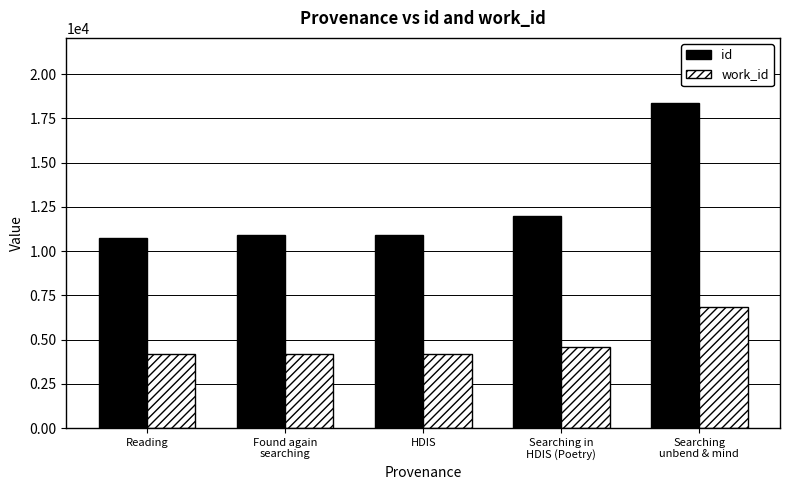

How many data points does each series have?

5